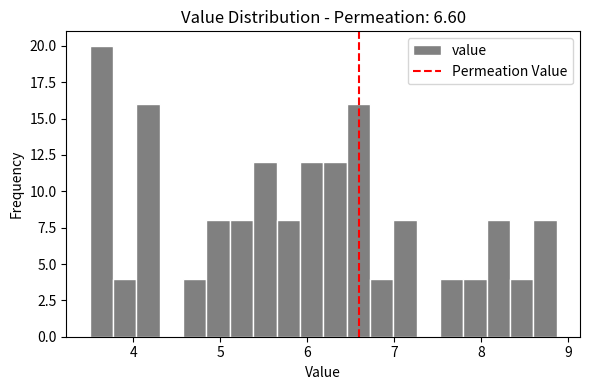

Around what value on the x-axis is the tallest bar? Give the approximate position of its centre, as read against the axis.

3.6